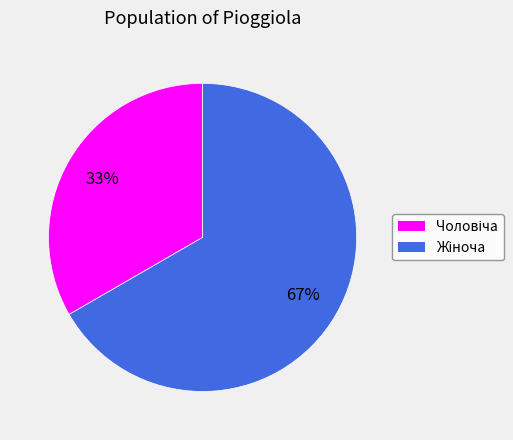

To the nearest percent, what is the average slice percentage?

50%